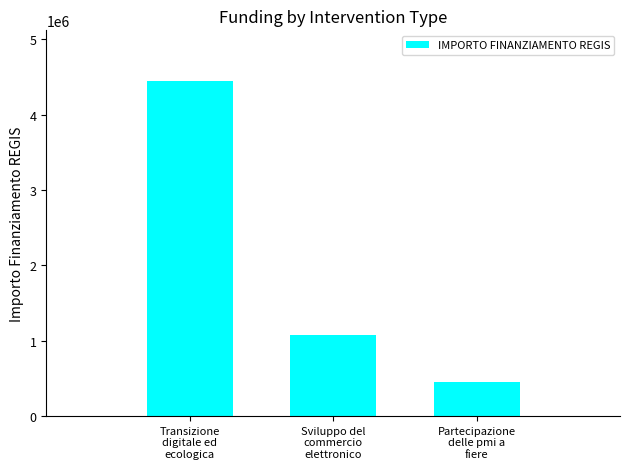

Reading right to left, list all the values displayed in this chart.

450000	1070000	4450000